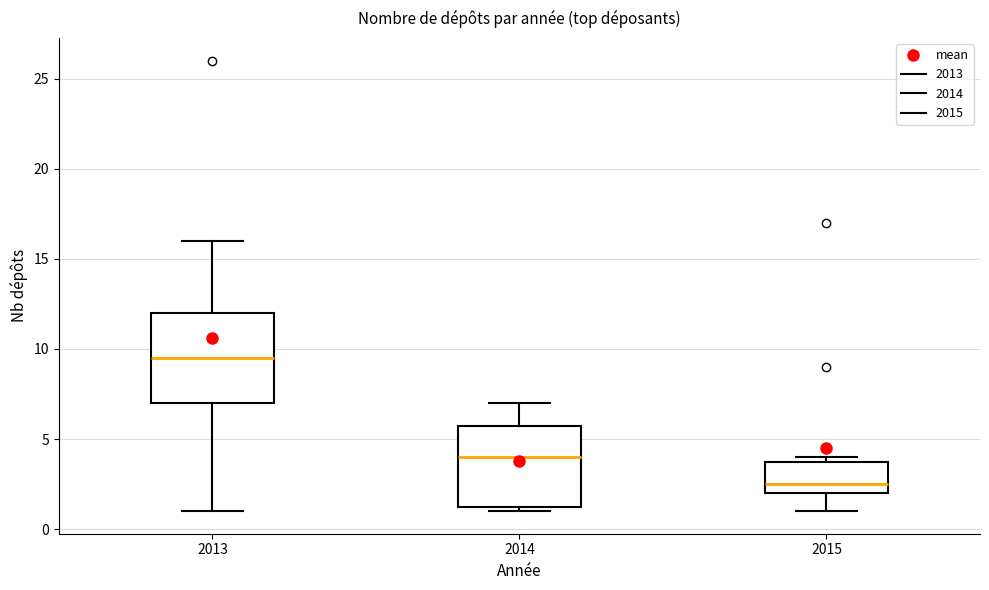

Comparing the boxes themselves (not the whiskers), which one is the tallest?

2013